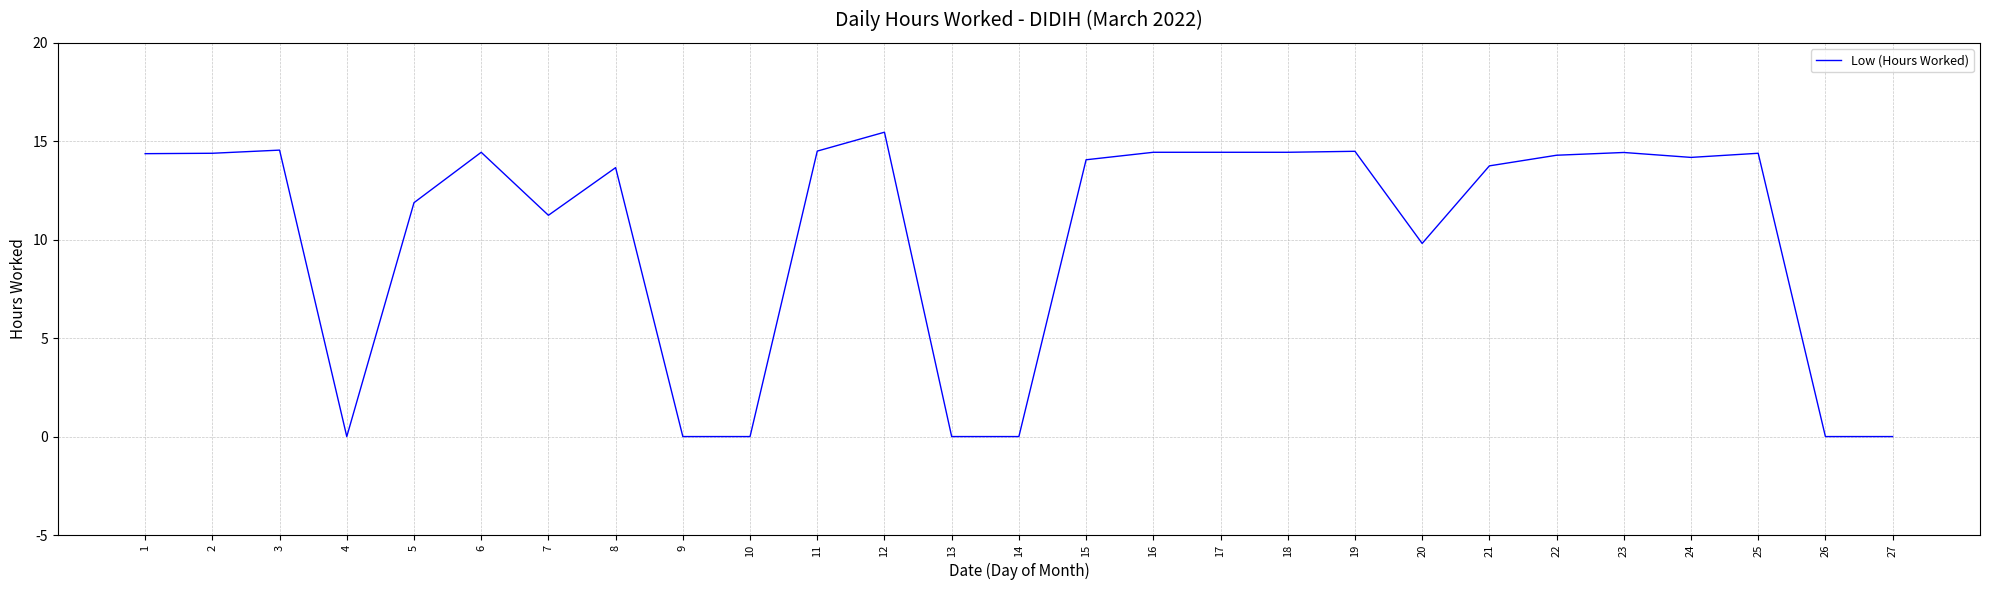

The chart shows a value of 3.5 at 2. True or false?

False